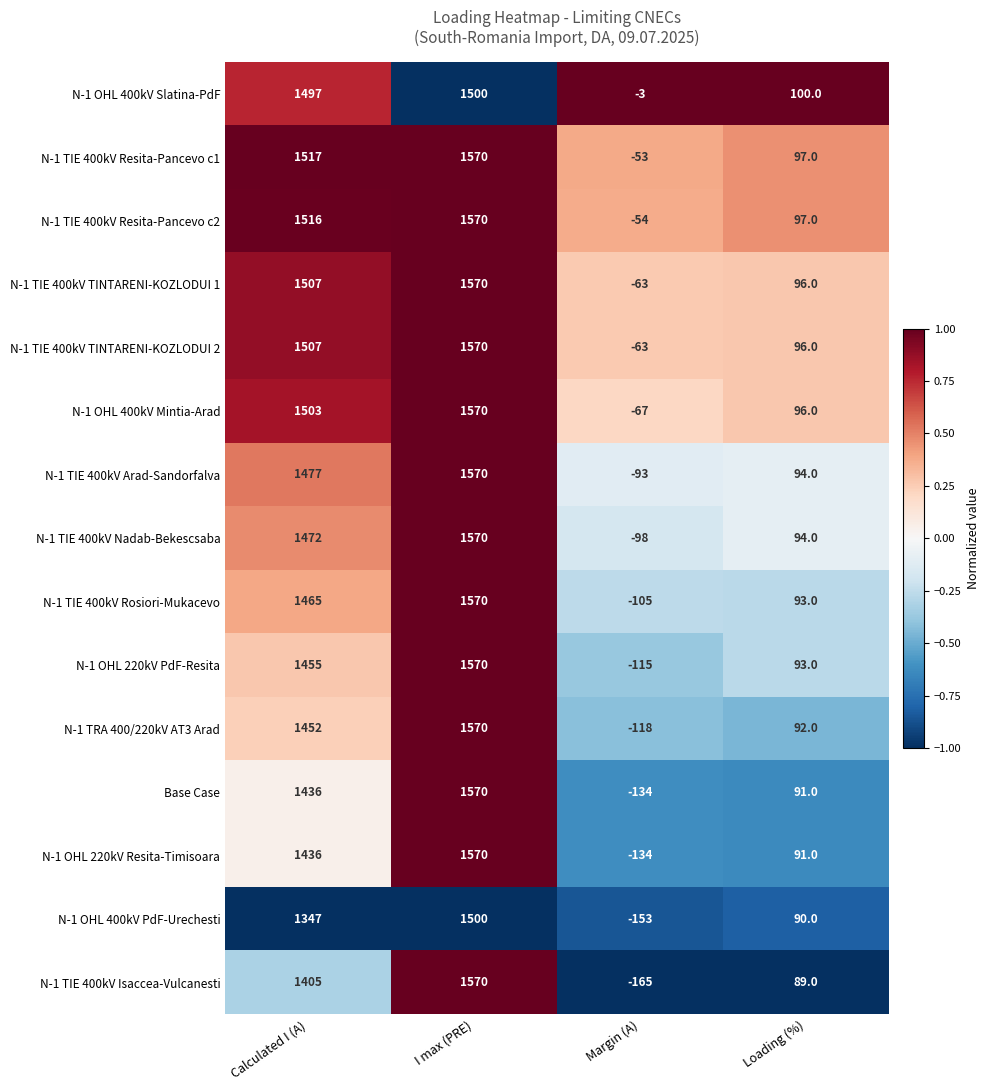

What is the sum of all N-1 OHL 400kV Slatina-PdF values?

3094